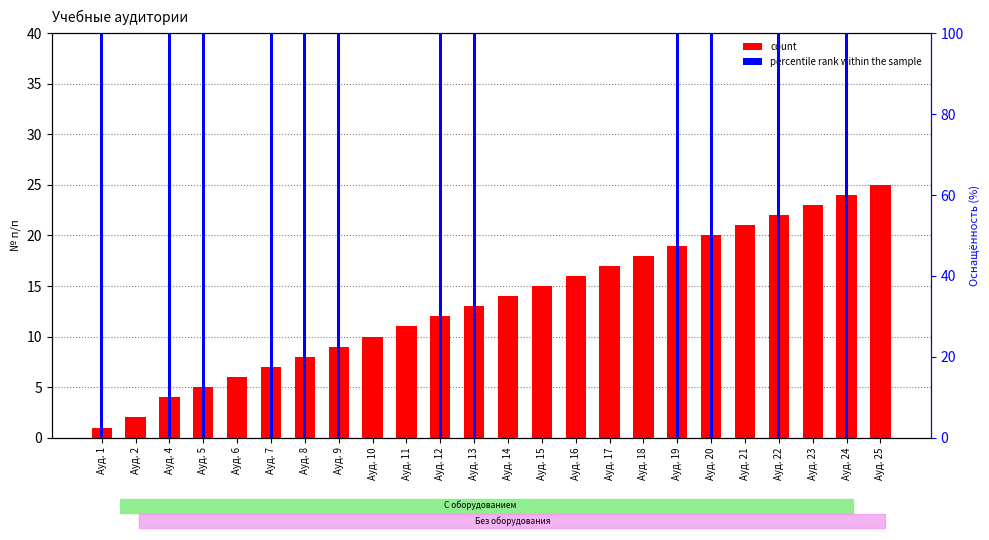

List the series in order of their peak value, lowest first.

count, percentile rank within the sample